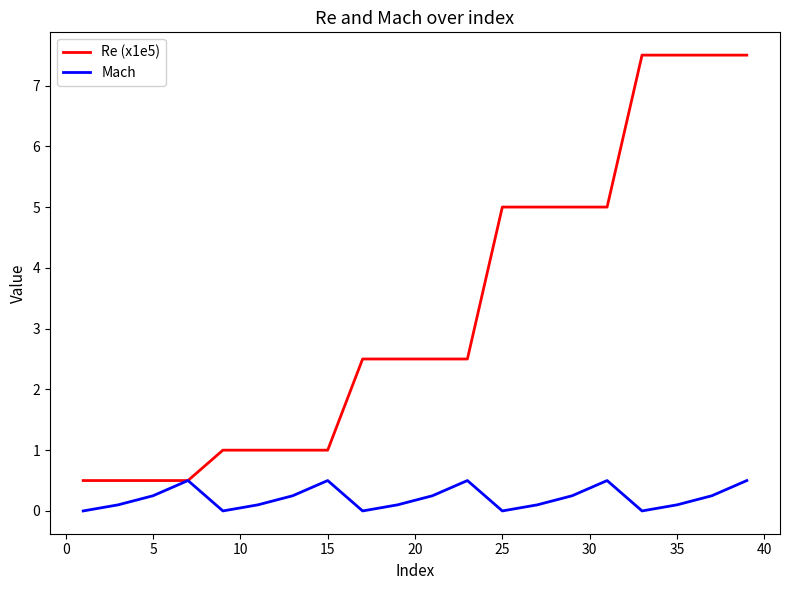

Which series has the largest total across all categories?

Re (x1e5)